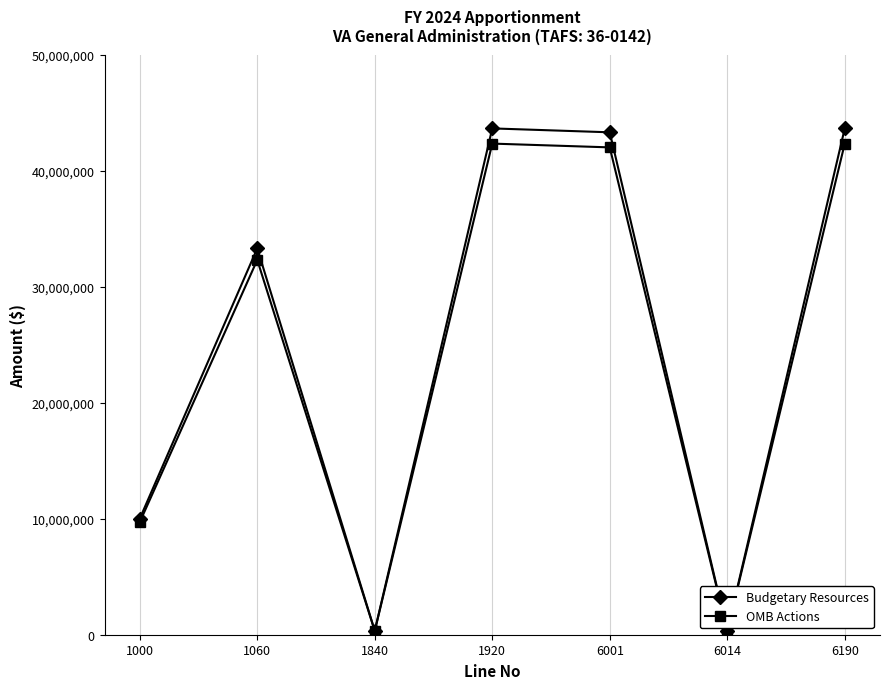

True or false: Budgetary Resources has a value of 43636171.0 at 6190.

True